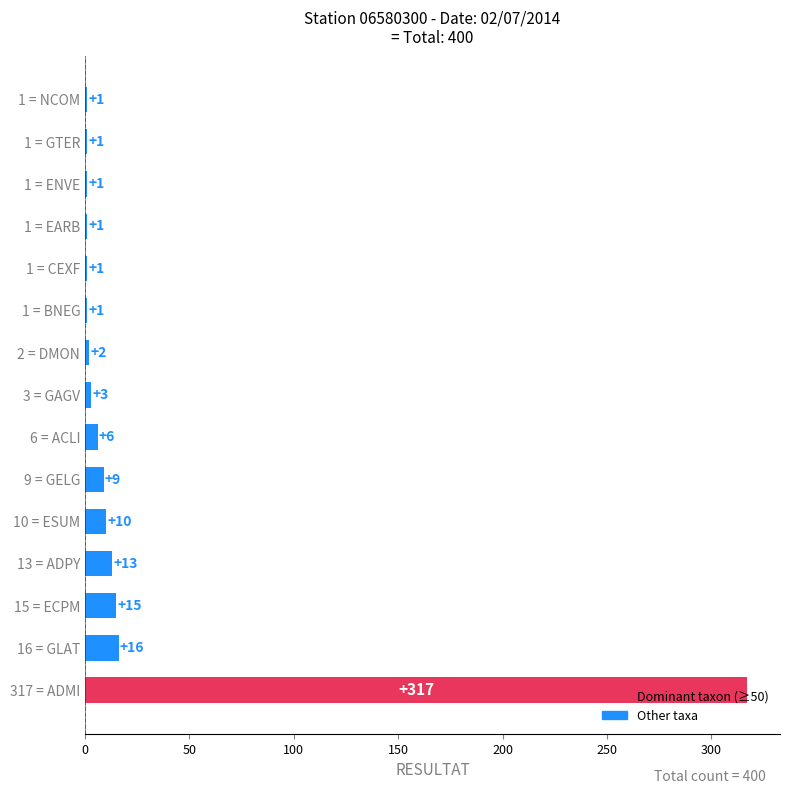

True or false: the data shows 13 at 13 = ADPY.

True